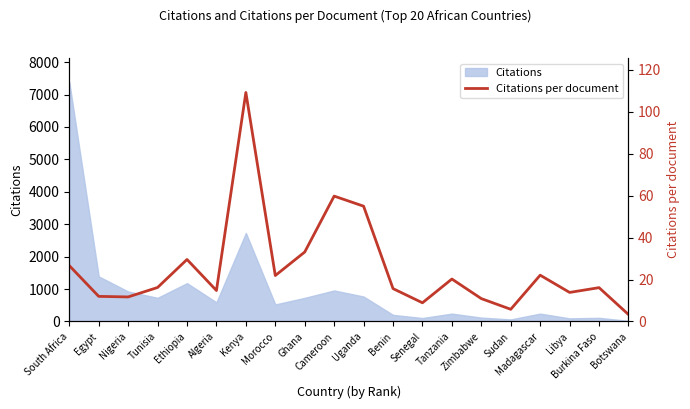

What is the value of the 6th point from the left?

14.8